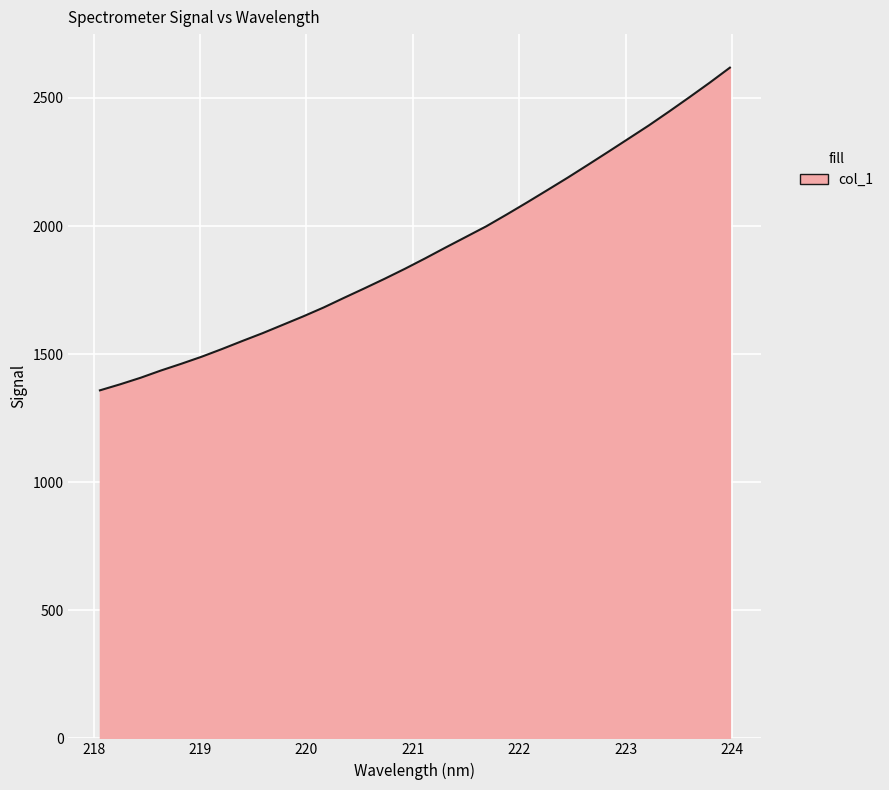

What is the smallest value displayed?

1358.7